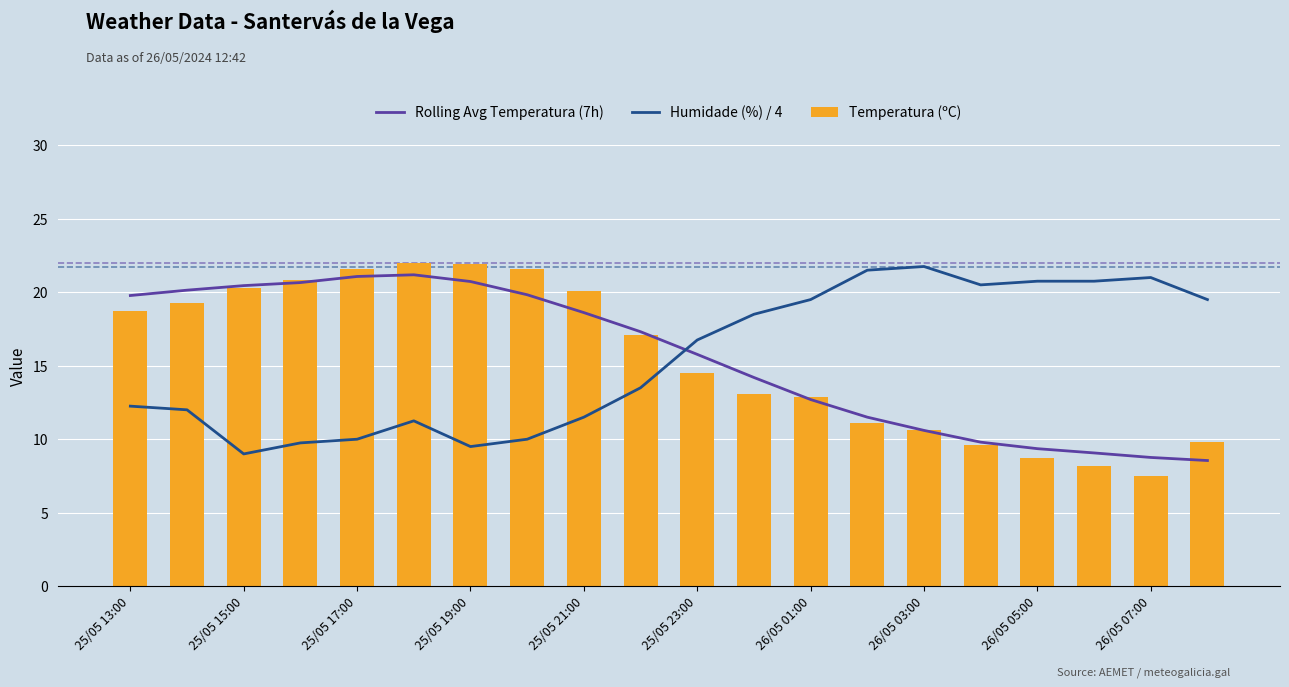

List the series in order of their overall mean, highest first.

Rolling Avg Temperatura (7h), Temperatura (ºC), Humidade (%) / 4